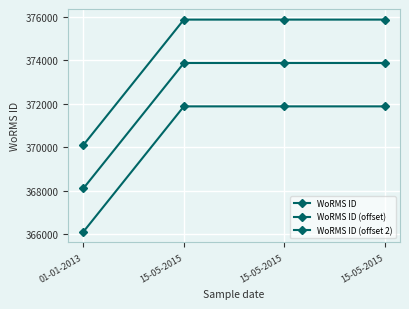

Is this an area chart (filled region under the line)?

No